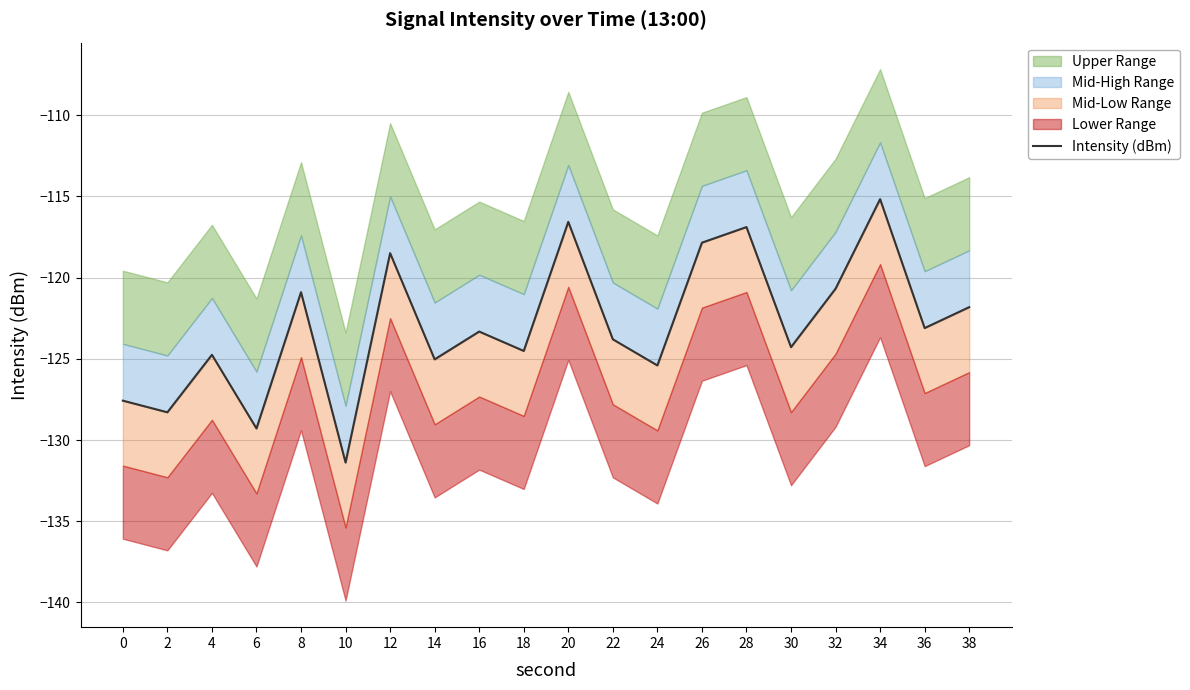

What is the value of the 15th point from the left?

-116.9